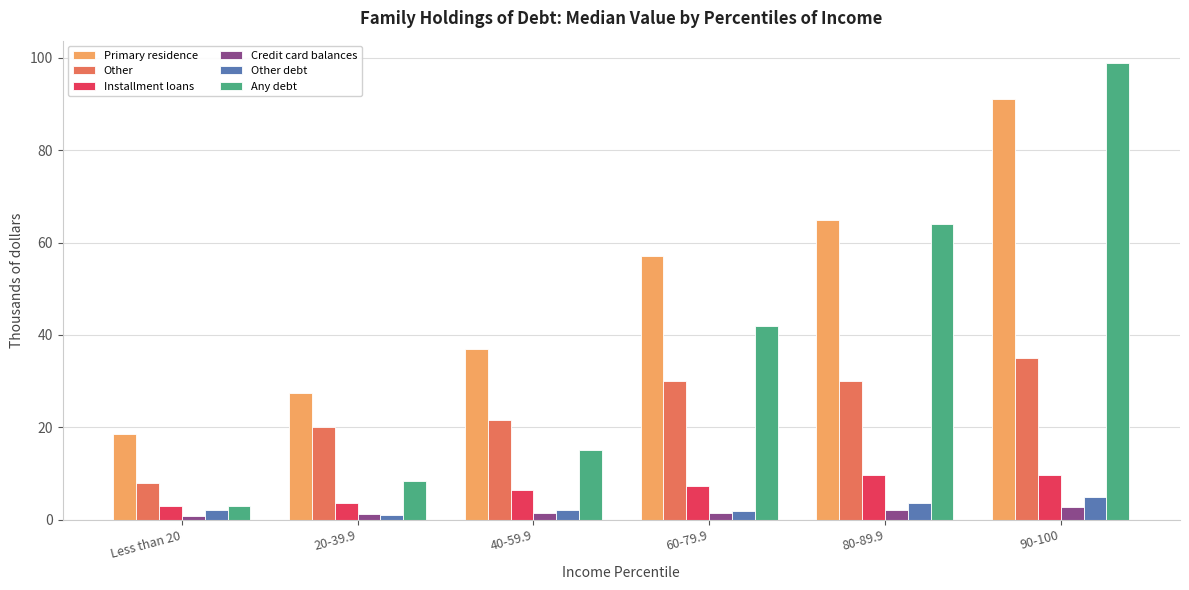

At how many categories does at least one series exceed 6?

6